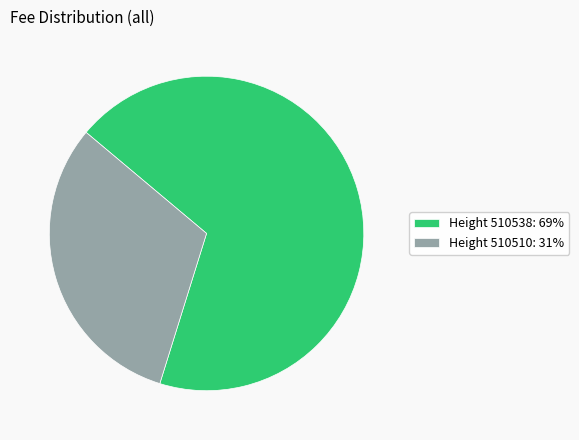

Is the sum of Height 510510: 31% and Height 510538: 69% greater than half?

Yes